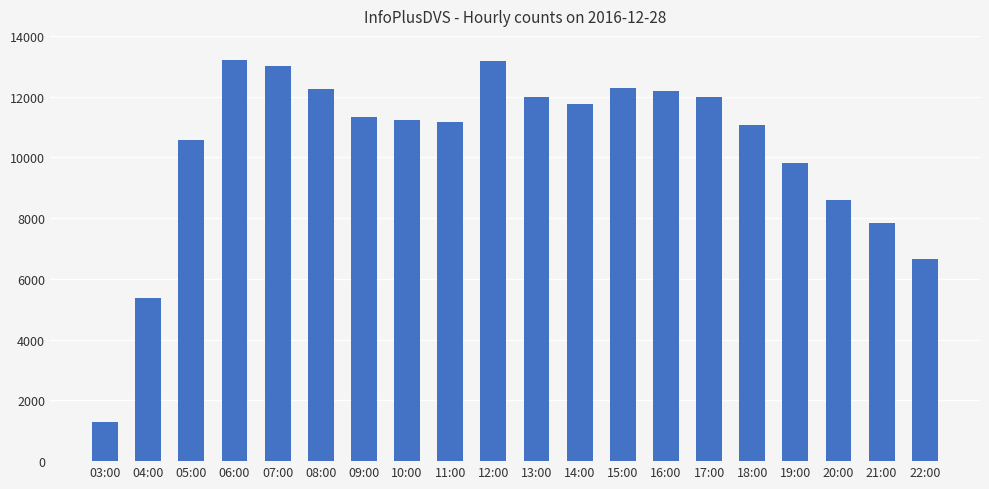

At which category does the chart reach its minimum across all series?

03:00